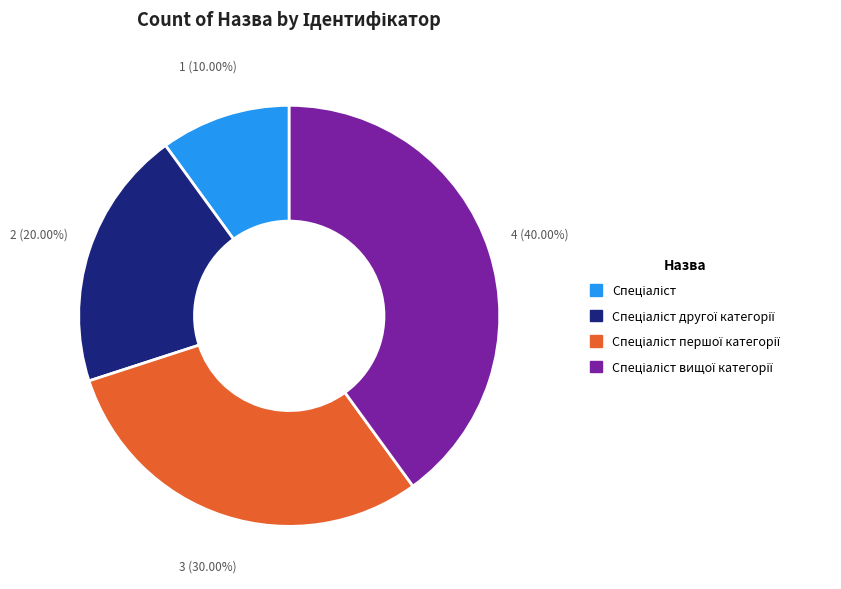

Does any single category account for the majority?

No